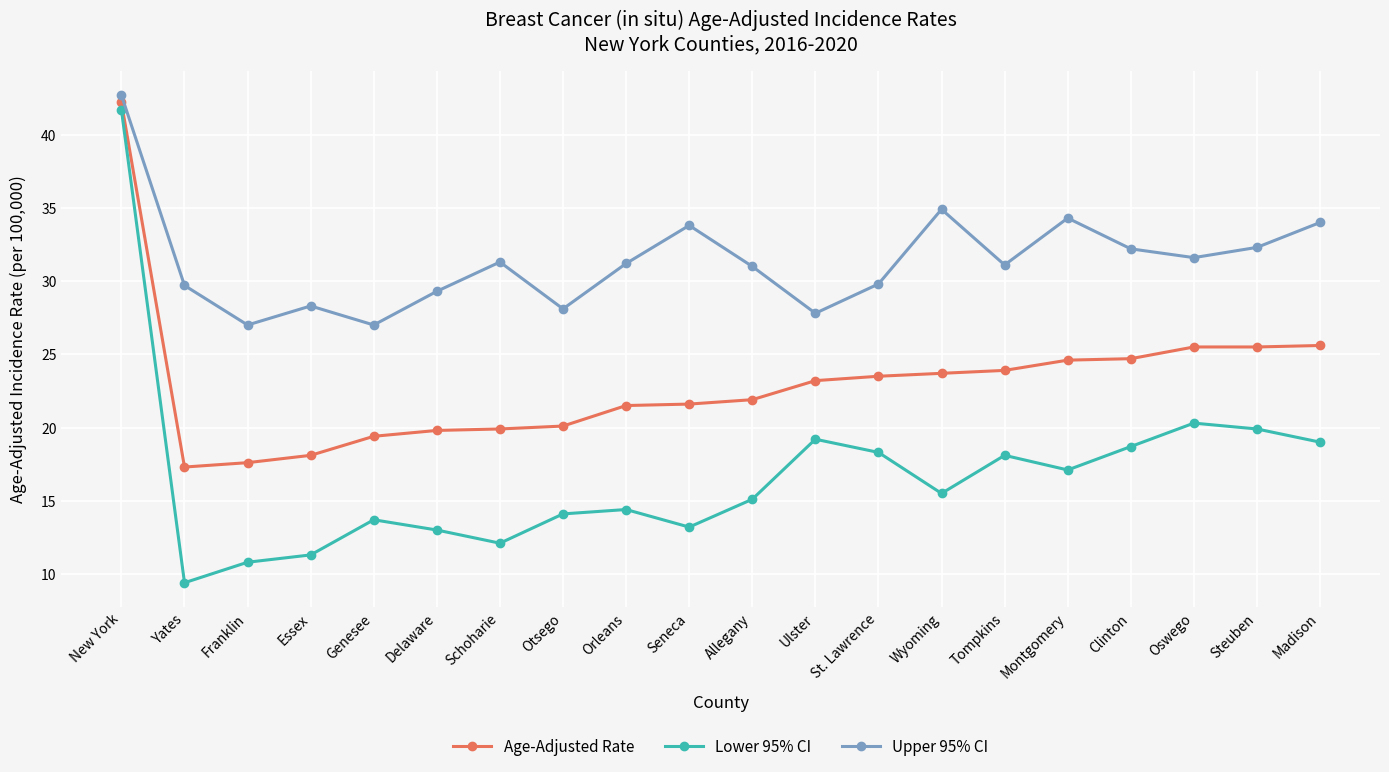

What is the difference between the highest and lowest values at Clinton?

13.5